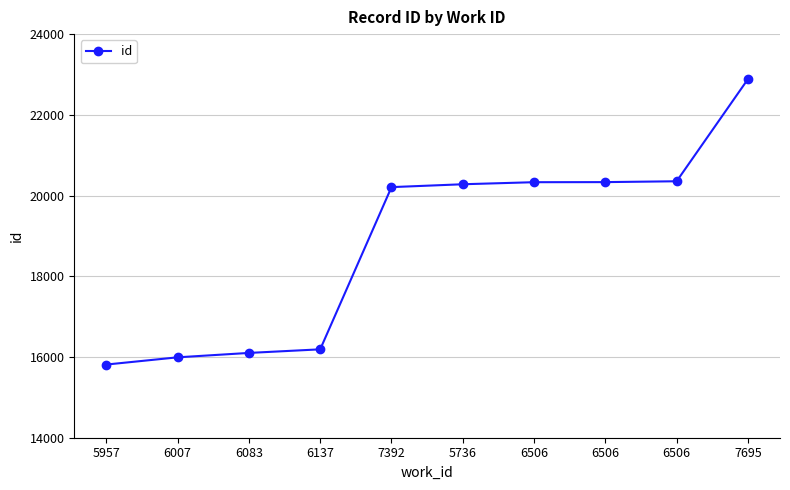

Is this an area chart (filled region under the line)?

No